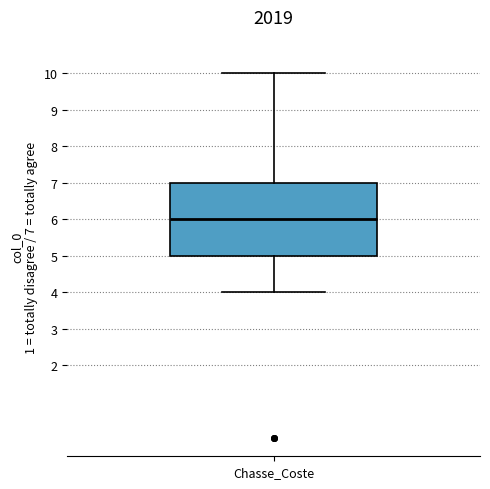

Transcribe this box plot: give where the median line is, the range the box spans, and where the two whiskers end, as read against the y-axis. The values are not printed on the chart, so give them approximately, as read against the axis.

median 6, box 5 to 7, whiskers 4 to 10